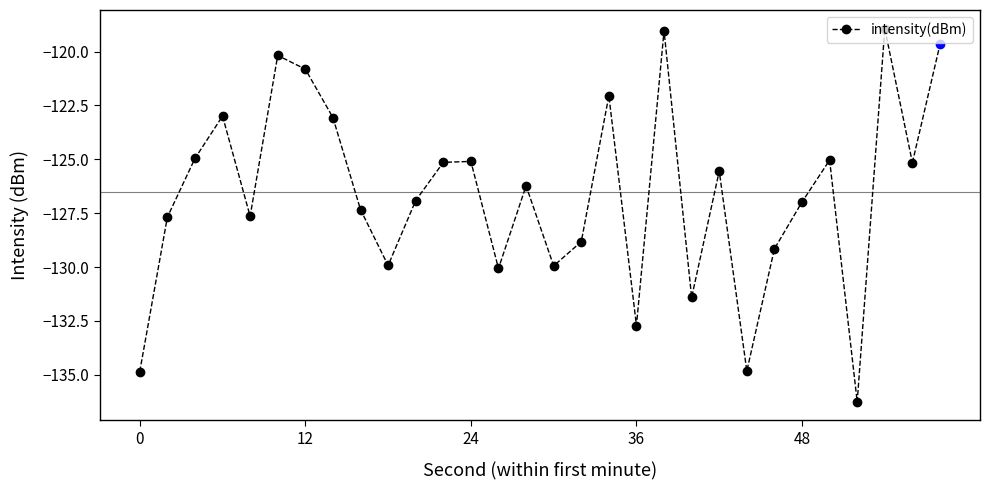

What is the difference between the second highest and minimum values?

17.2